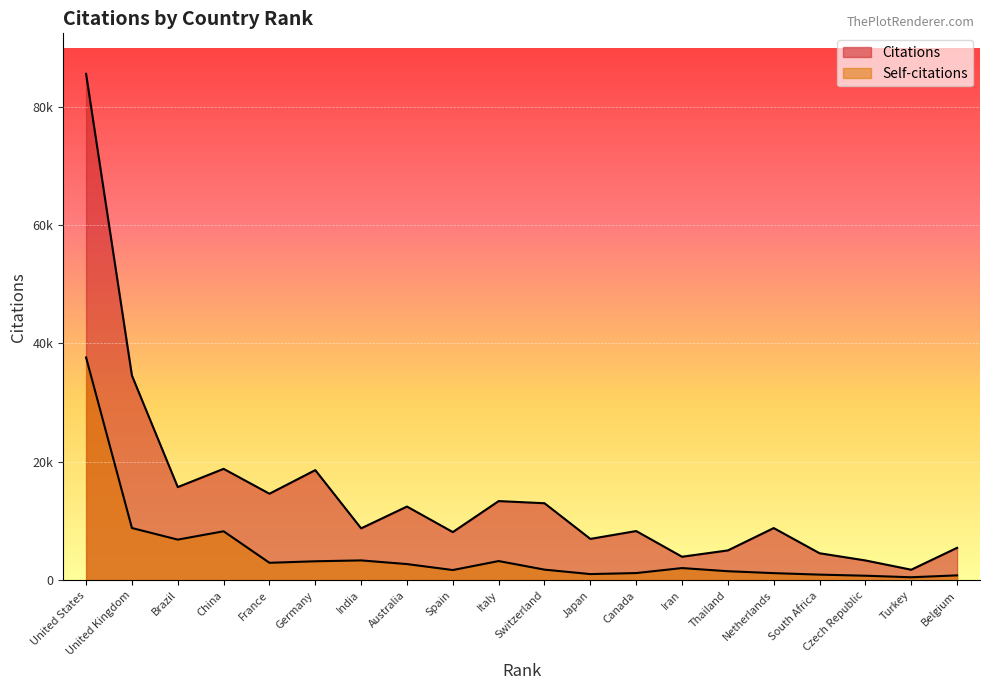

What are all the series names shown in the legend?

Citations, Self-citations